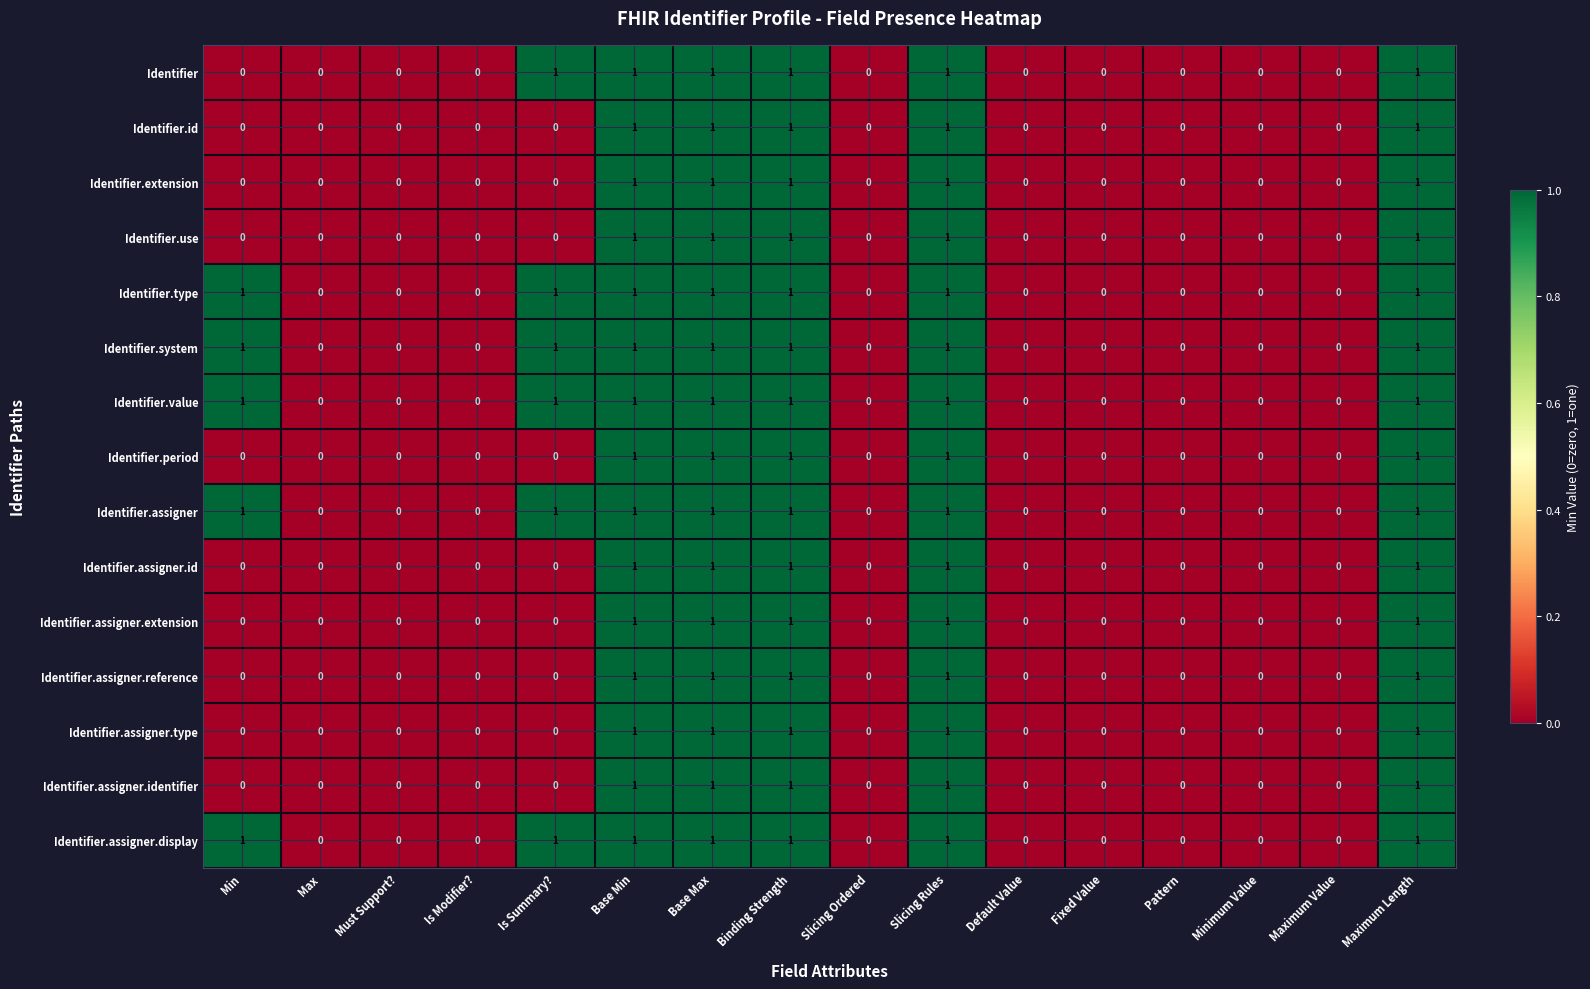

The value of Identifier.assigner at Fixed Value is 0. True or false?

True